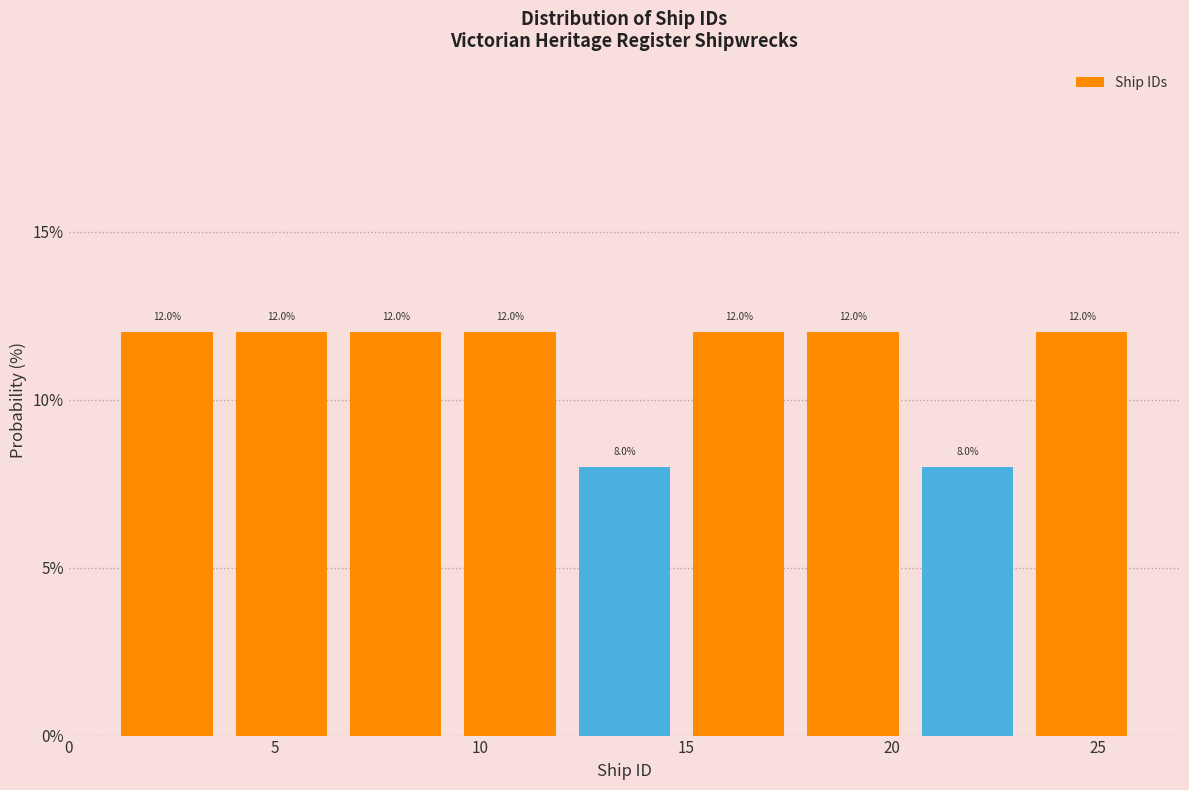

Reading left to right, list every bar in this chart as the range it spans on the x-axis followed by its height. The bar edges are not printed on the chart, so give them approximately, as read against the axis.

1.0 to 4.0: 12.0
4.0 to 6.5: 12.0
6.5 to 9.5: 12.0
9.5 to 12.0: 12.0
12.0 to 15.0: 8.0
15.0 to 17.5: 12.0
17.5 to 20.5: 12.0
20.5 to 23.0: 8.0
23.0 to 26.0: 12.0